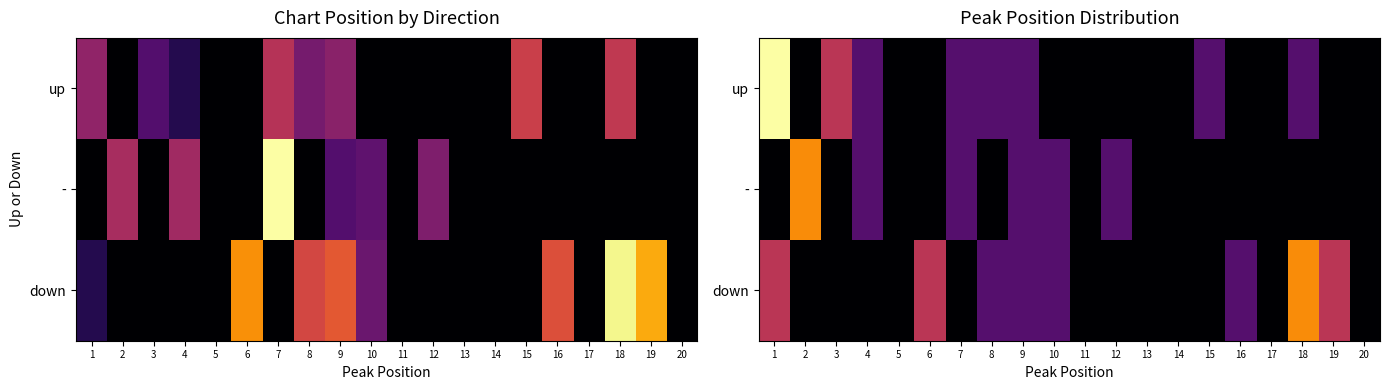

What is the total value across all series at 6?

50.0